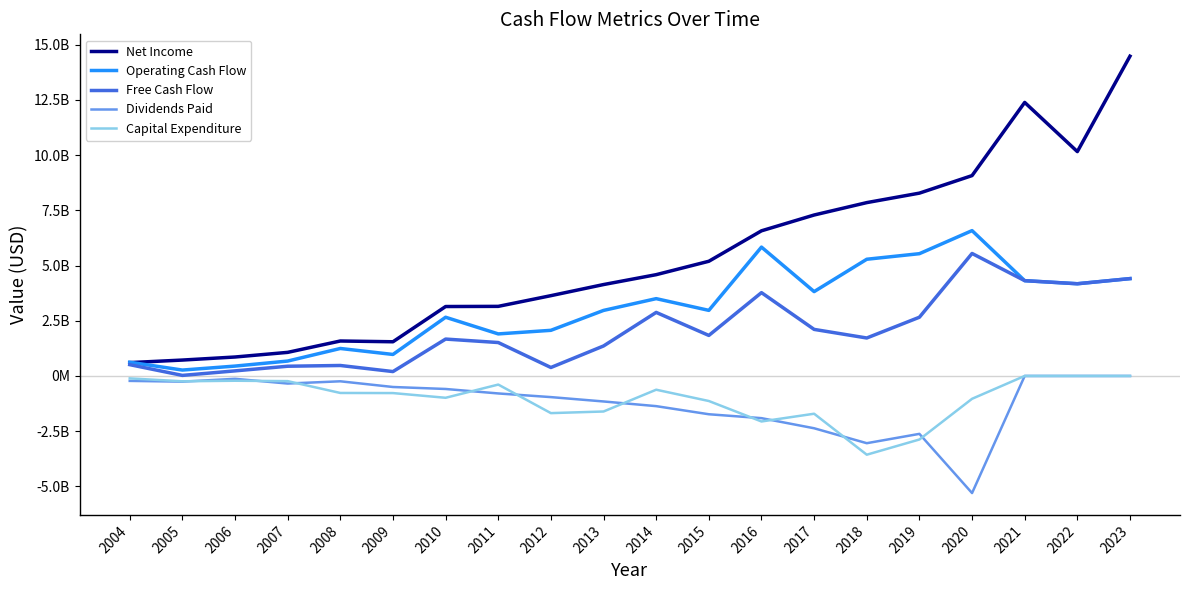

Which series has the largest total across all categories?

Net Income